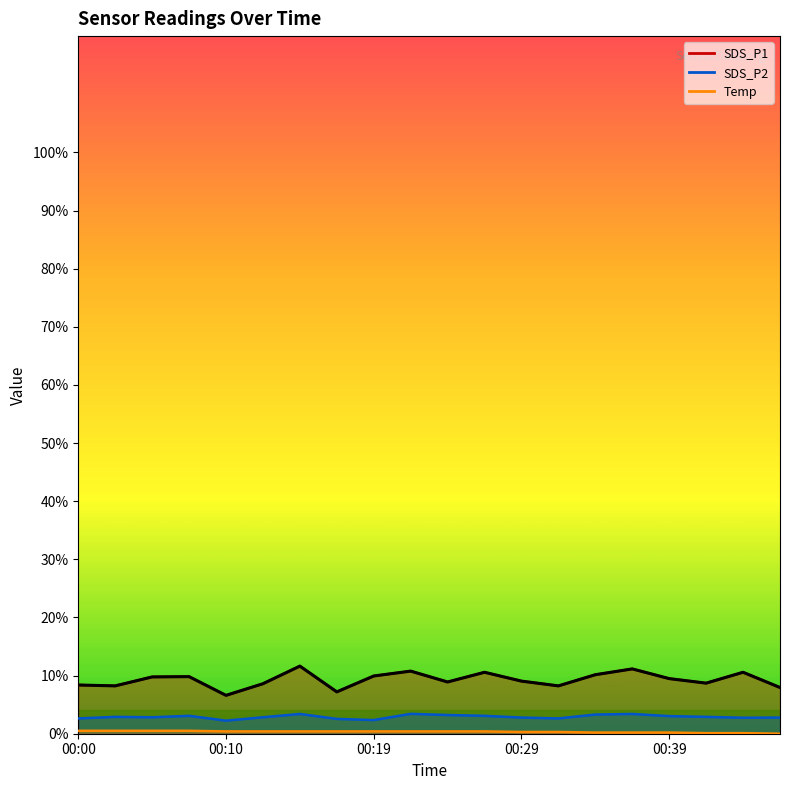

Reading left to right, extract all data points from this chart.

SDS_P1: 8.4	8.2	9.8	9.8	6.6	8.6	11.6	7.2	9.9	10.8	8.9	10.6	9.1	8.2	10.2	11.2	9.5	8.7	10.6	8.0
SDS_P2: 2.6	2.9	2.8	3.1	2.2	2.8	3.4	2.5	2.4	3.4	3.2	3.1	2.8	2.6	3.3	3.4	3.0	2.9	2.8	2.8
Temp: 0.5	0.5	0.5	0.5	0.4	0.4	0.4	0.4	0.4	0.4	0.4	0.4	0.3	0.3	0.2	0.2	0.2	0.1	0.1	0.0